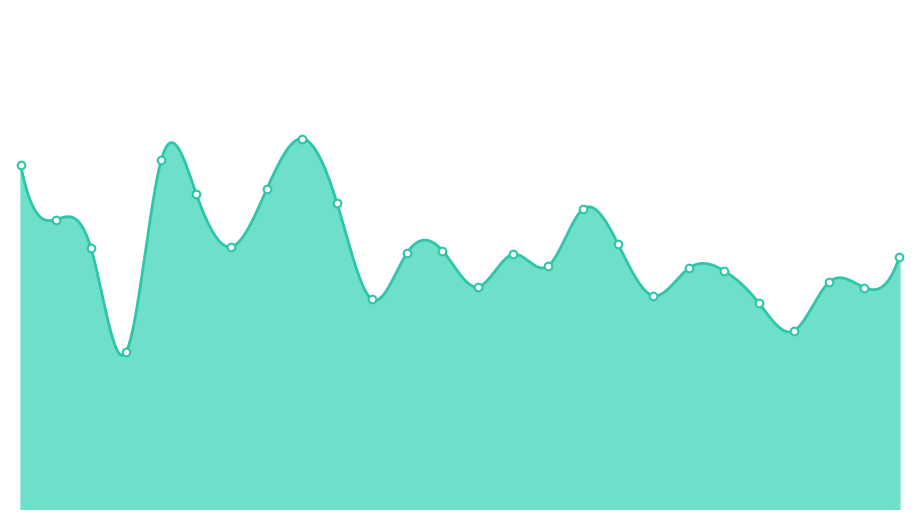

What is the change in value from 20 to 28?

-3.2